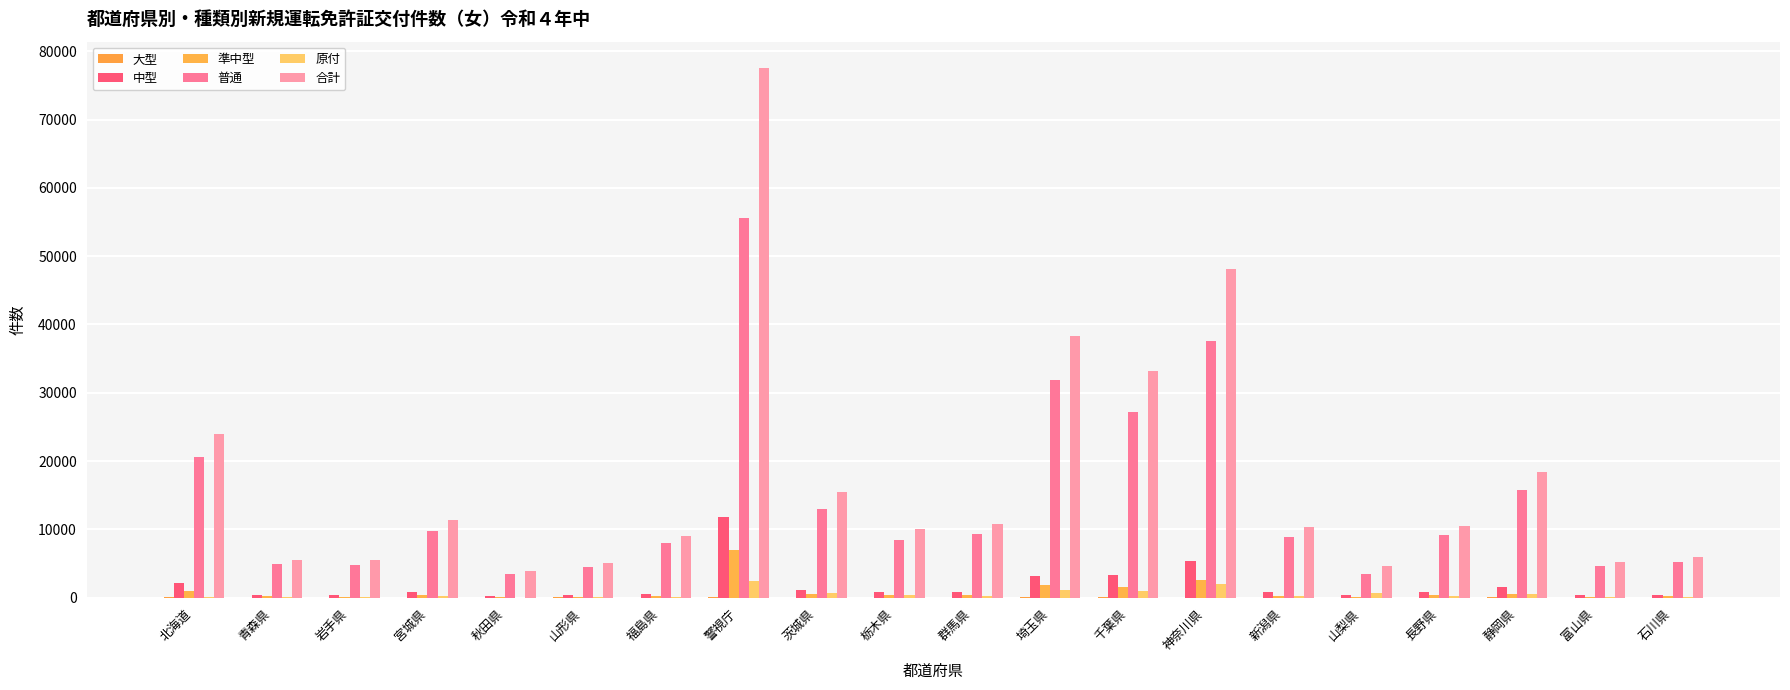

Are the bars horizontal?

No